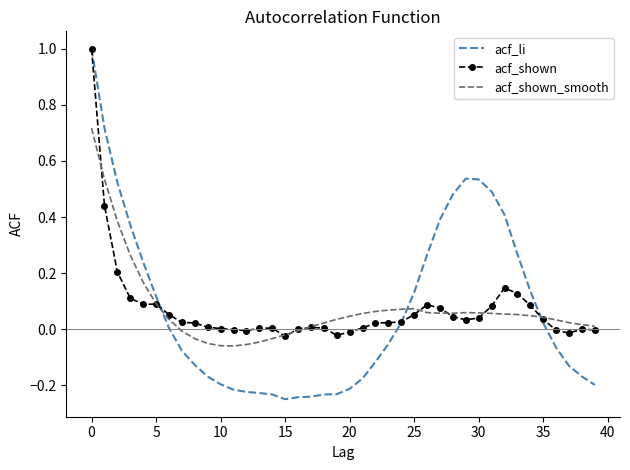

What is the maximum value for acf_li?

1.0